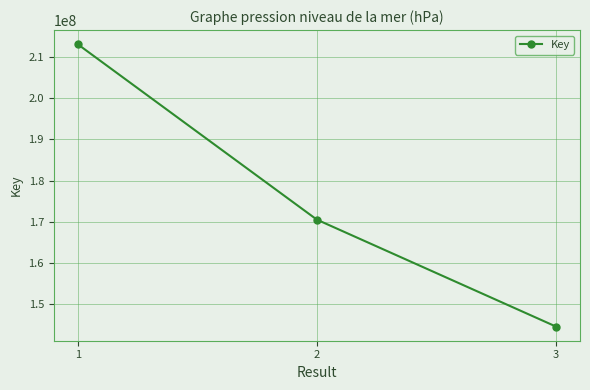

Reading right to left, transcribe all the data shown in this chart.

144588944	170531440	213090072